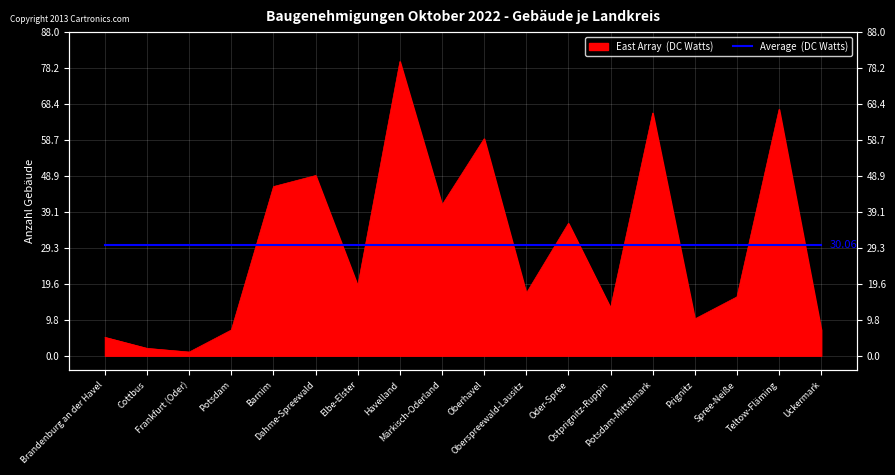

Reading left to right, list all the values displayed in this chart.

5	2	1	7	46	49	19	80	41	59	17	36	13	66	10	16	67	7